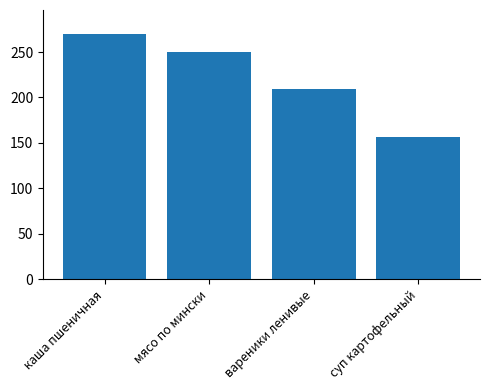

What is the sum of the values at мясо по мински and каша пшеничная?

519.3